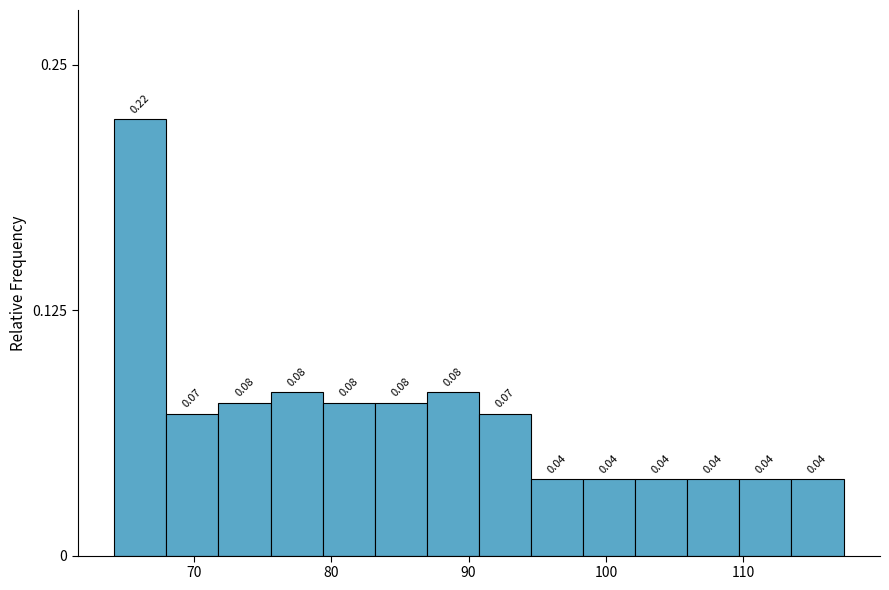

Around what value on the x-axis is the tallest bar? Give the approximate position of its centre, as read against the axis.

66